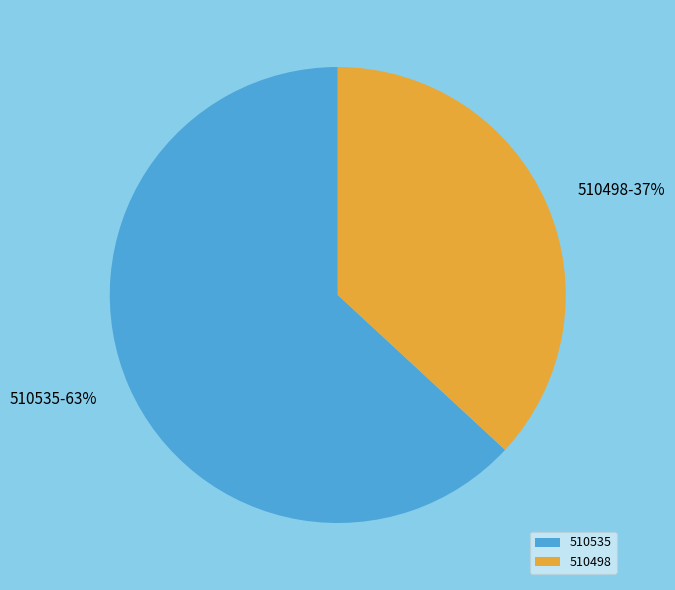

To the nearest percent, what portion does 510535 represent?

63%